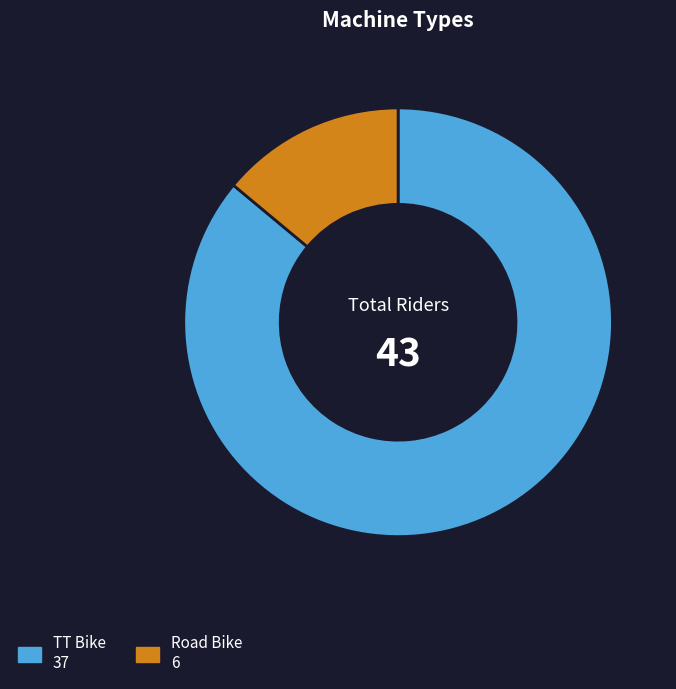

Approximately how many times larger is the value at TT Bike compared to Road Bike?

6.2